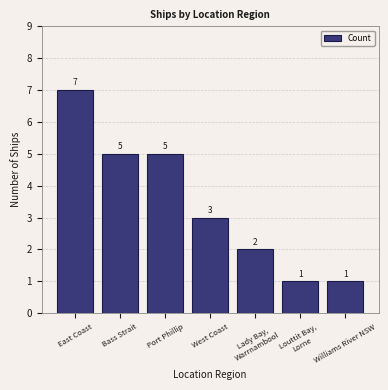

Which has a higher value, Bass Strait or Lady Bay,
Warrnambool?

Bass Strait